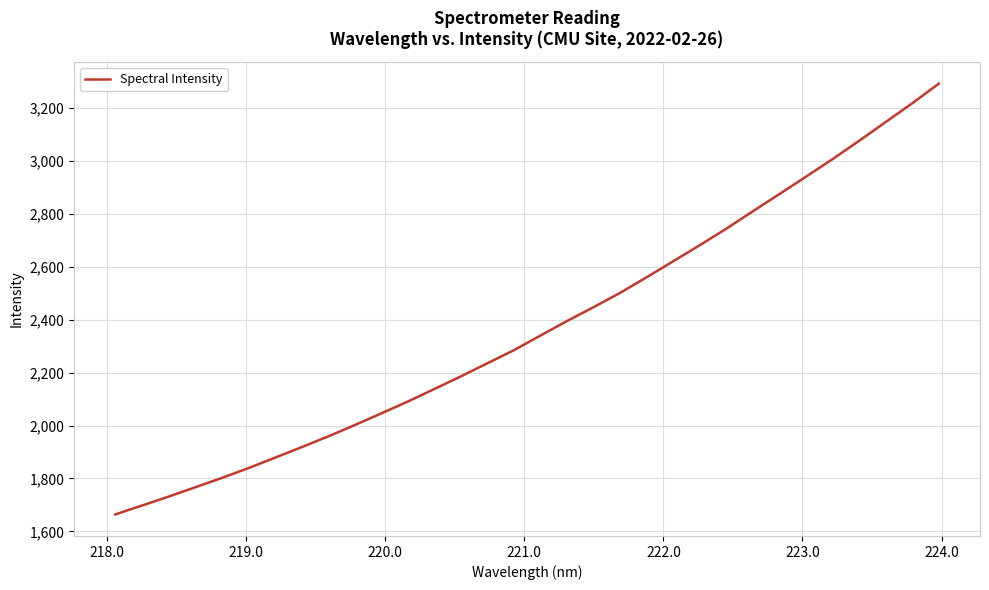

What is the smallest value displayed?

1664.3